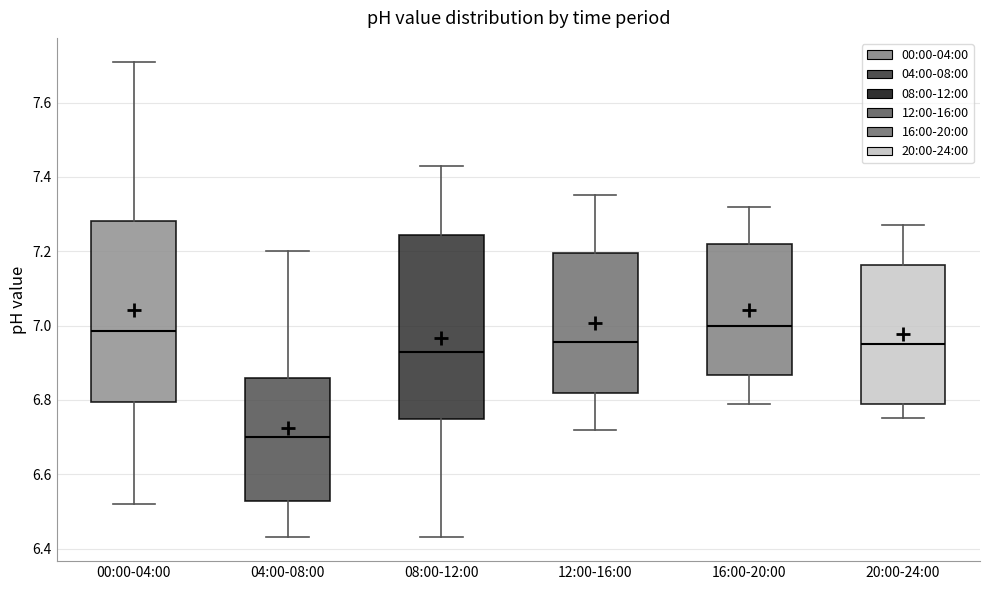

Reading left to right, read every box against the y-axis: the position of its median line, the range the box covers, and the ends of its whiskers. The values are not printed on the chart, so give them approximately, as read against the axis.

00:00-04:00: median 6.98, box 6.80 to 7.28, whiskers 6.52 to 7.72
04:00-08:00: median 6.70, box 6.52 to 6.86, whiskers 6.44 to 7.20
08:00-12:00: median 6.94, box 6.74 to 7.24, whiskers 6.44 to 7.44
12:00-16:00: median 6.96, box 6.82 to 7.20, whiskers 6.72 to 7.36
16:00-20:00: median 7.00, box 6.86 to 7.22, whiskers 6.80 to 7.32
20:00-24:00: median 6.96, box 6.78 to 7.16, whiskers 6.76 to 7.28